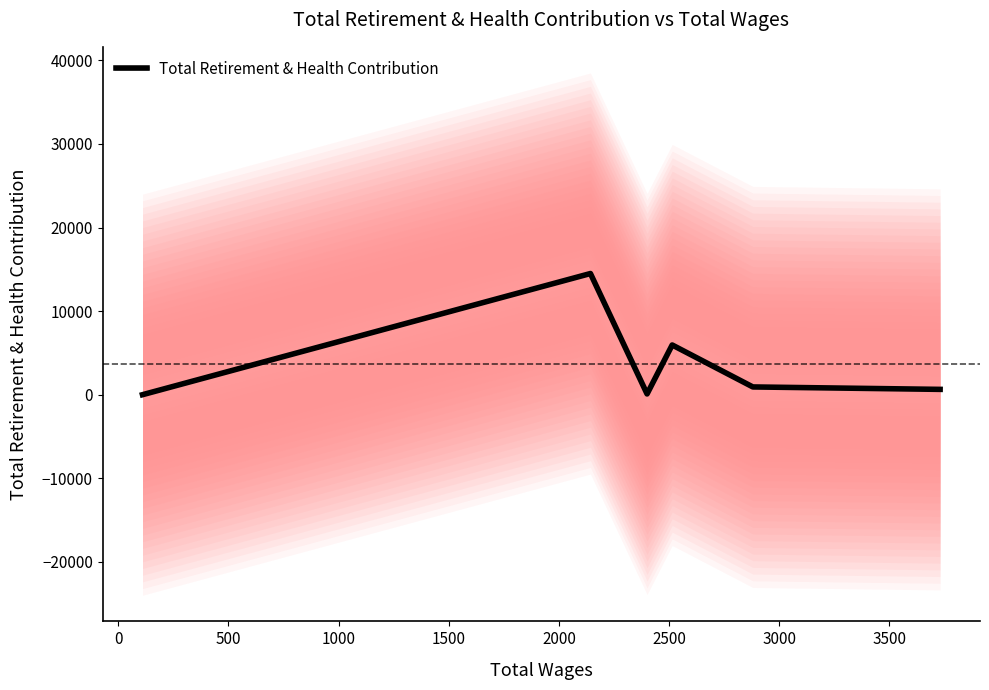

What is the highest value of the Total Retirement & Health Contribution series?

14501